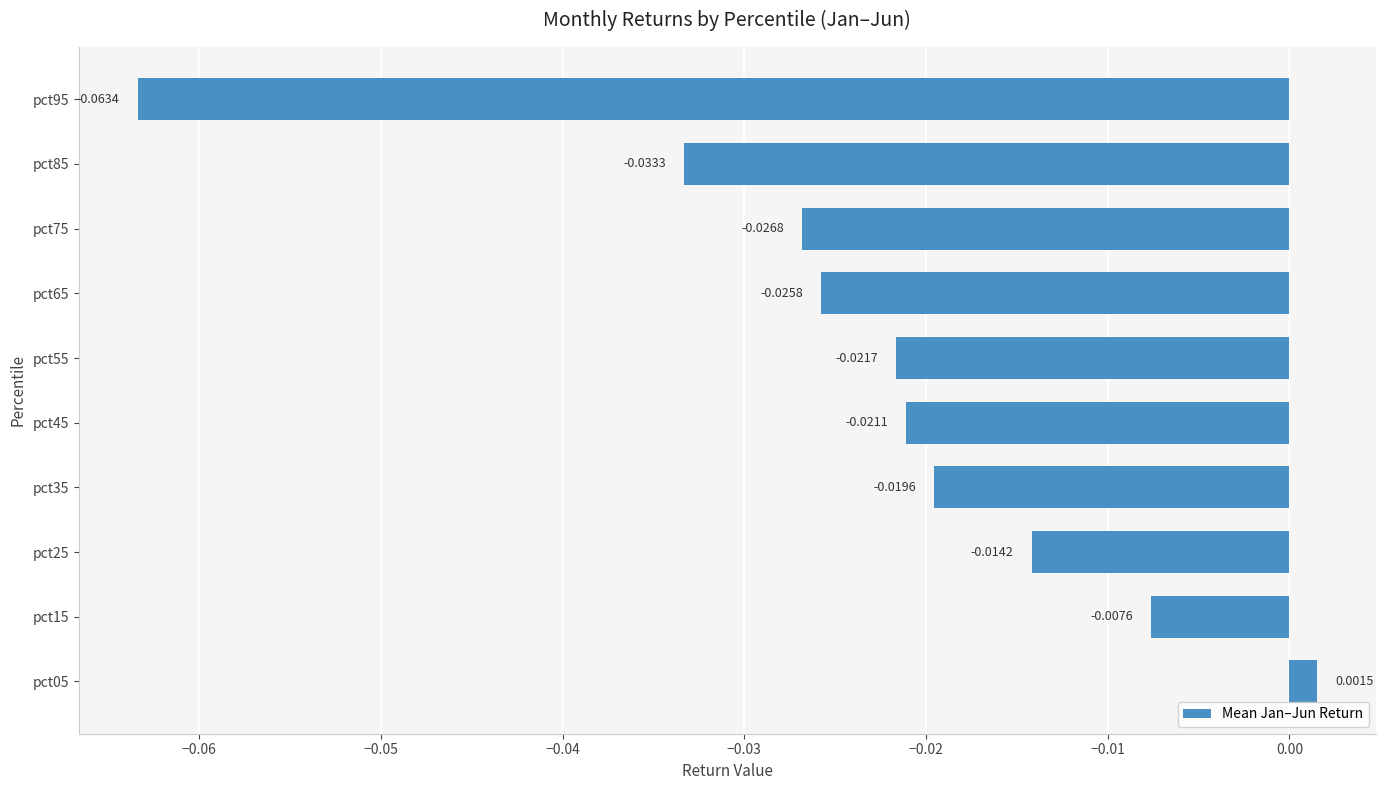

Rank the categories by value from lowest to highest.

pct95, pct85, pct75, pct65, pct55, pct45, pct35, pct25, pct15, pct05